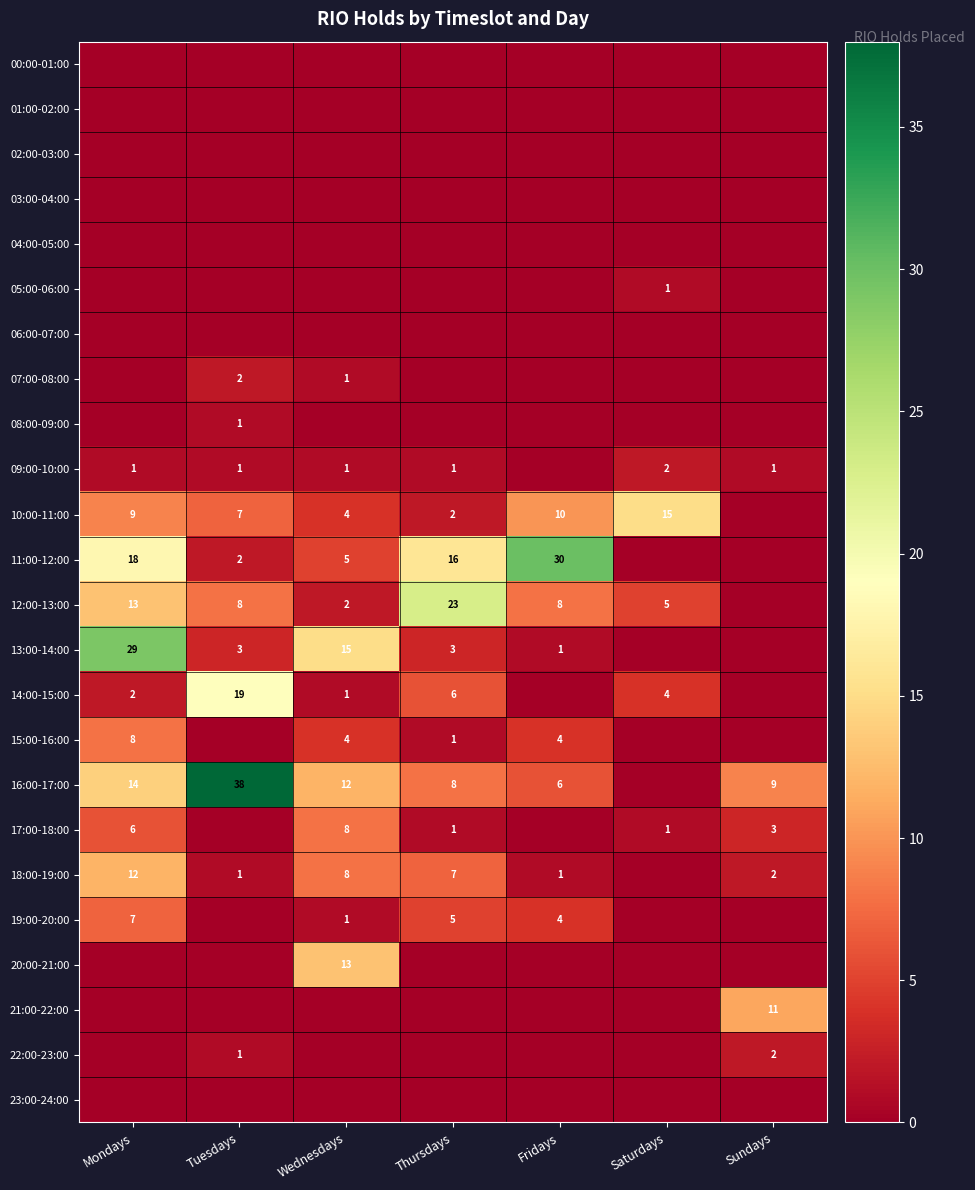

Is it true that 21:00-22:00 equals 11 at Sundays?

True